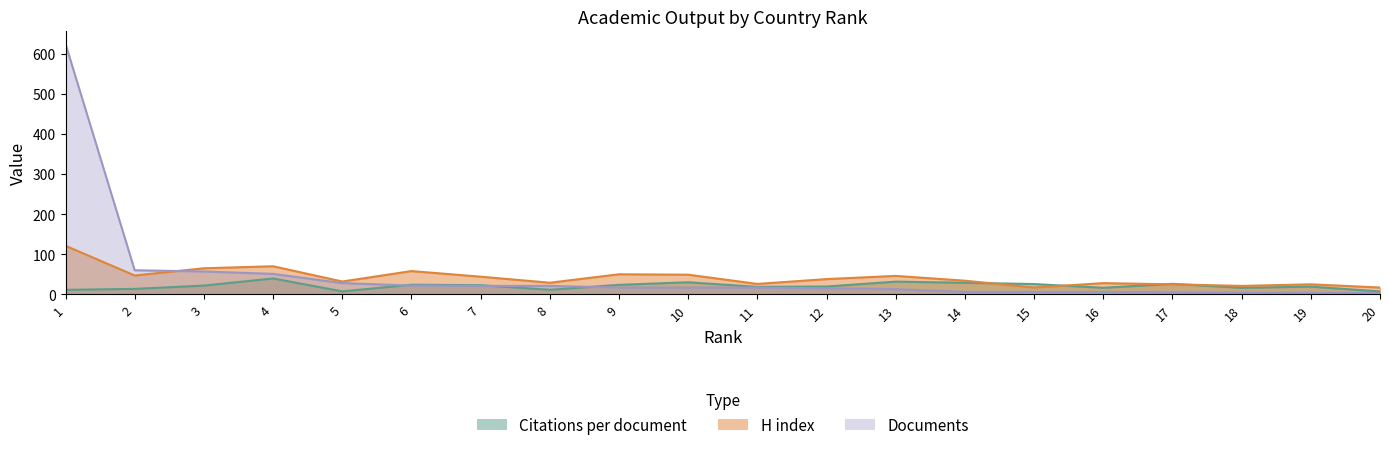

At which category does the chart reach its peak across all series?

1